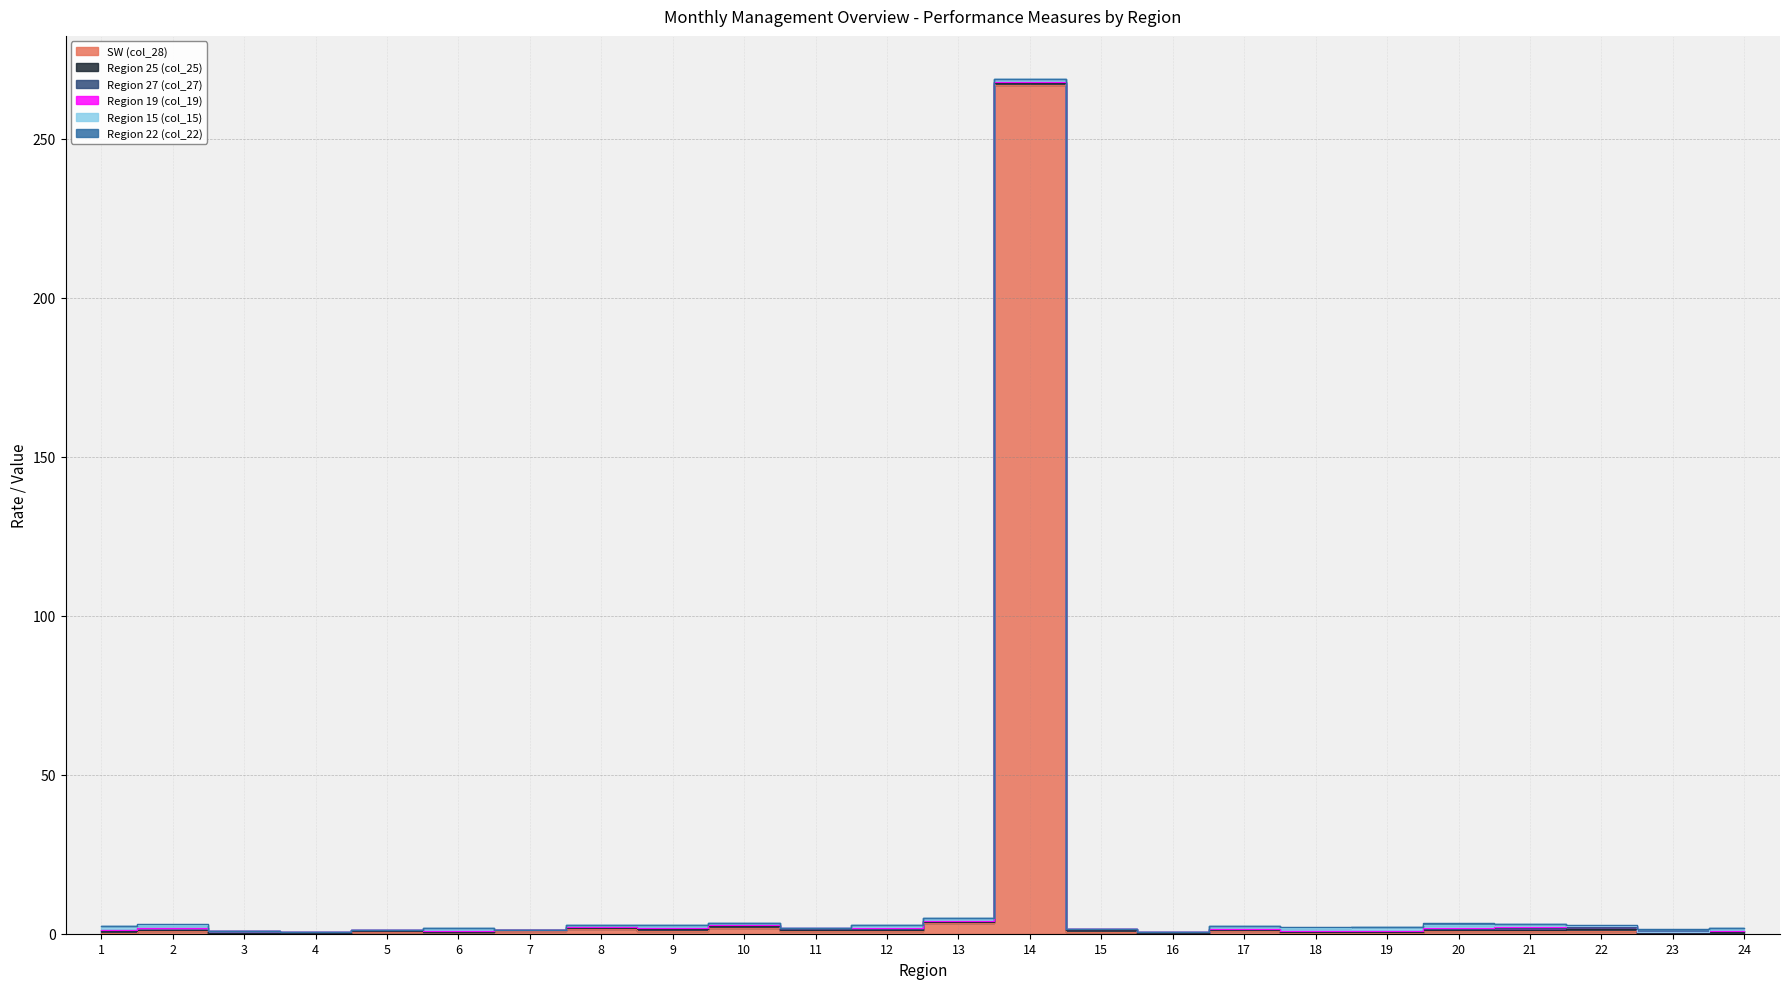

Rank the categories by Region 22 (col_22) value from highest to lowest.

23, 20, 22, 2, 11, 24, 4, 19, 12, 18, 3, 14, 21, 1, 5, 6, 7, 8, 9, 10, 13, 15, 16, 17